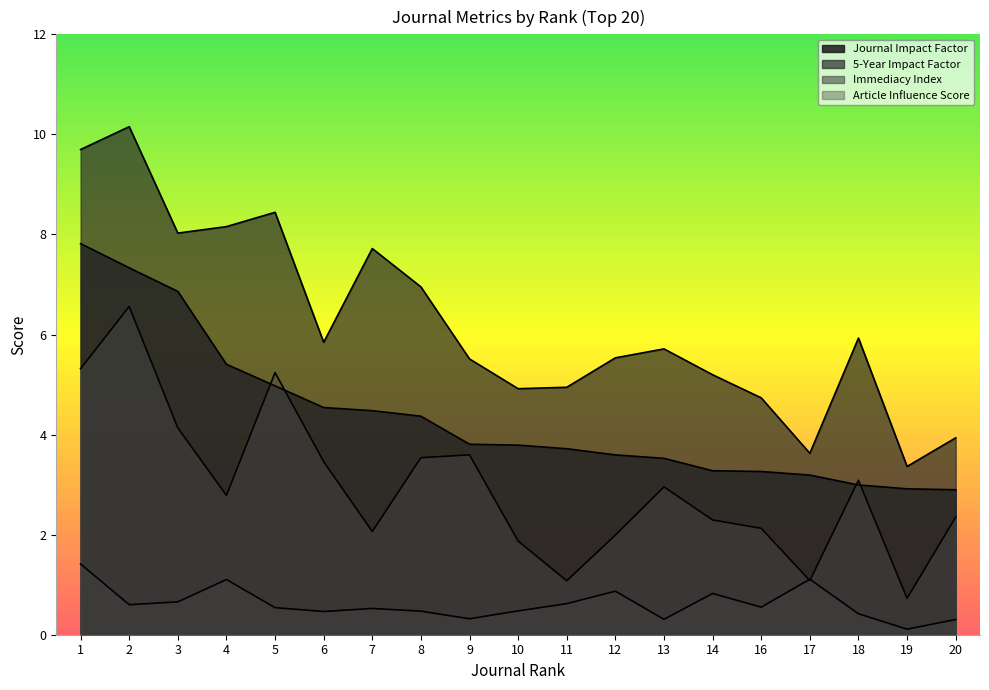

At which label is Journal Impact Factor closest to 5?

5